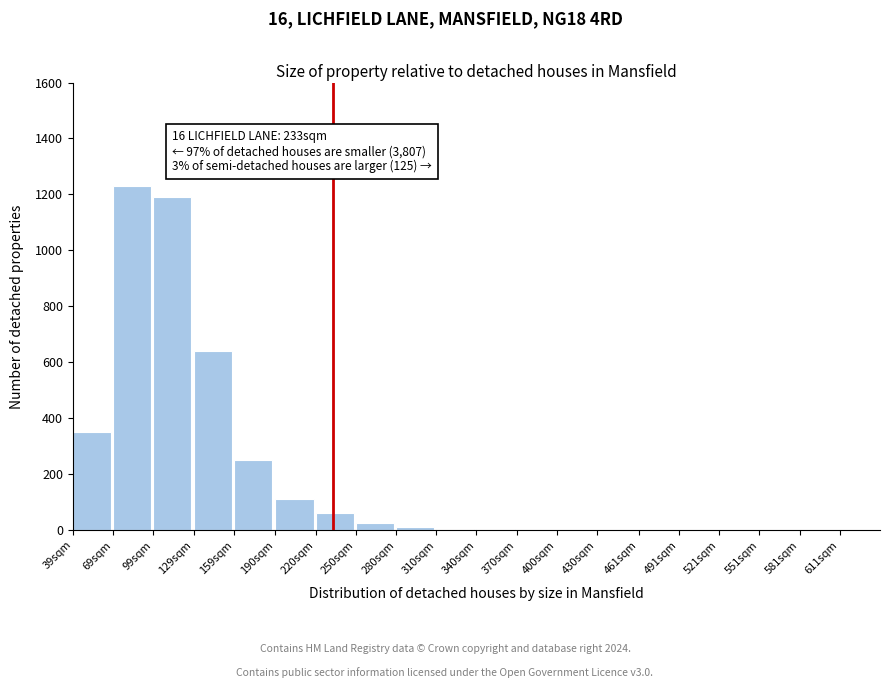

What is the change in value from 129sqm to 611sqm?

-640